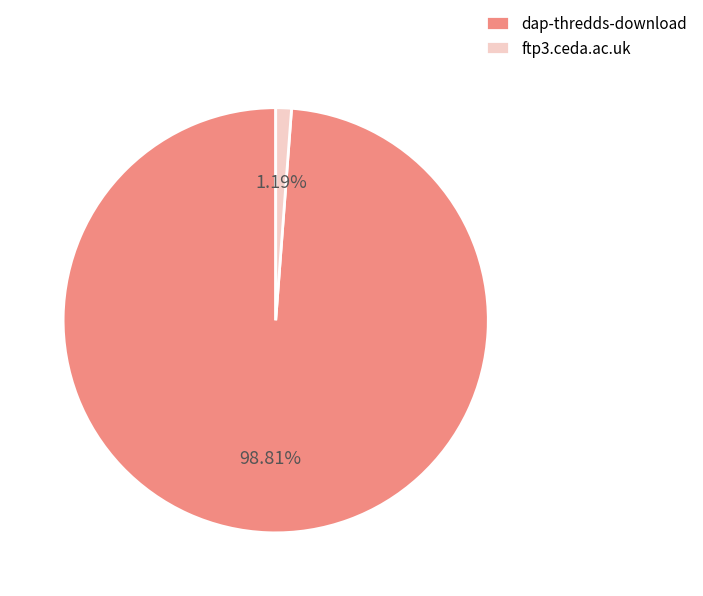

To the nearest percent, what portion does ftp3.ceda.ac.uk represent?

1%